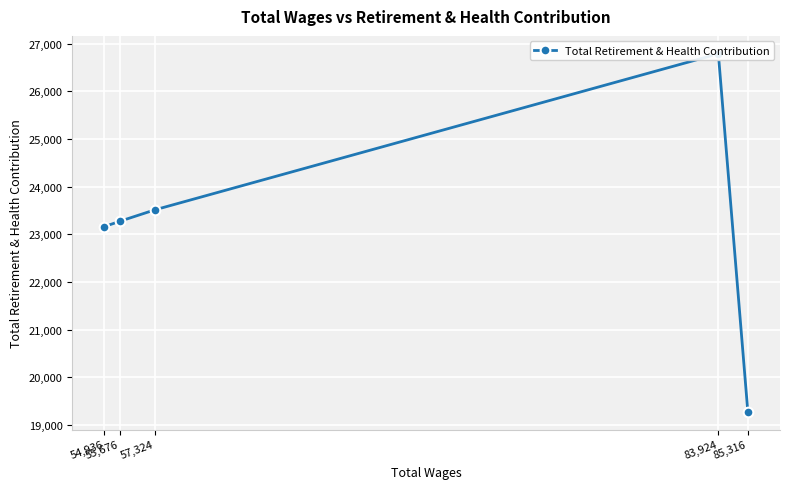

What is the sum of the values at 55,676 and 57,324?

46787